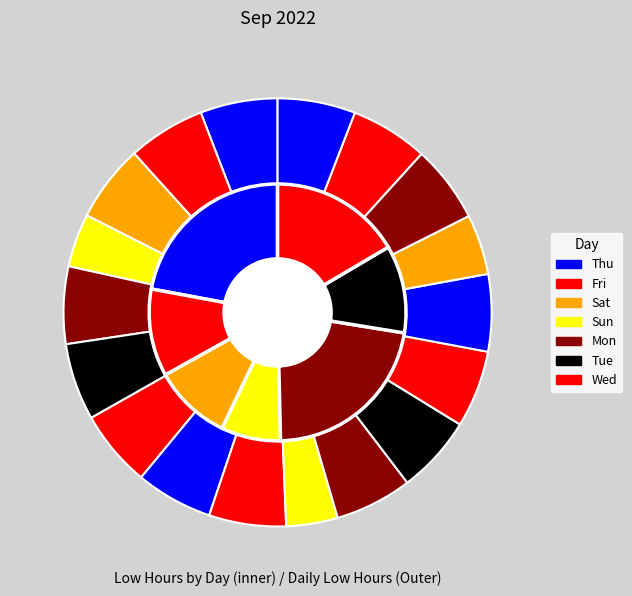

What is the change in value from Tue_1 to Wed_3?

+0.1